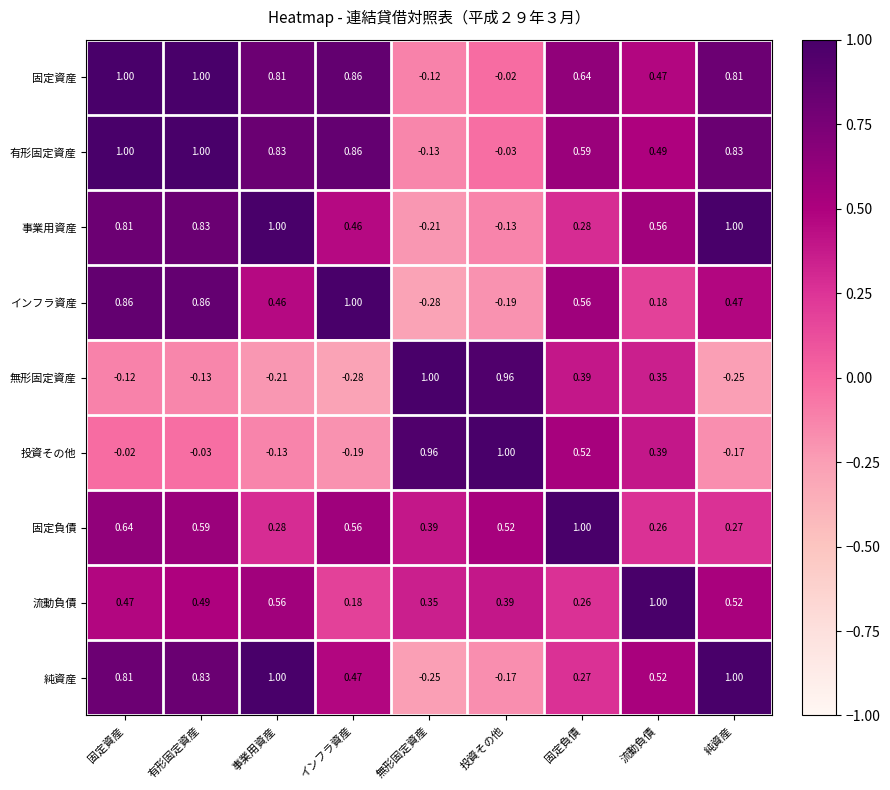

Which category has the lowest value in the 無形固定資産 series?

インフラ資産